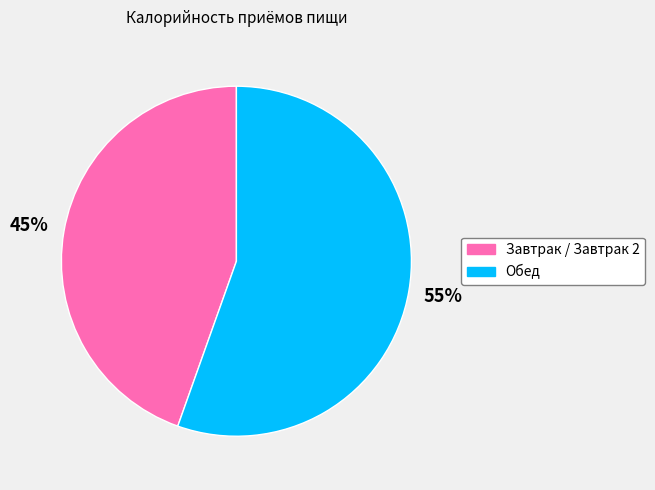

What percentage is the Обед slice, to the nearest percent?

55%